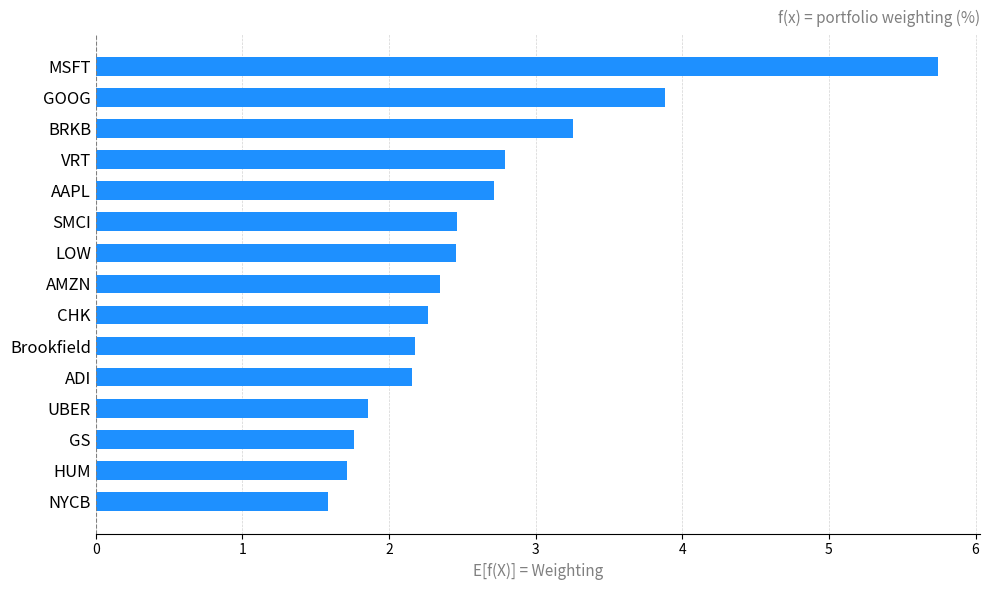

What is the change in value from CHK to GOOG?

+1.6